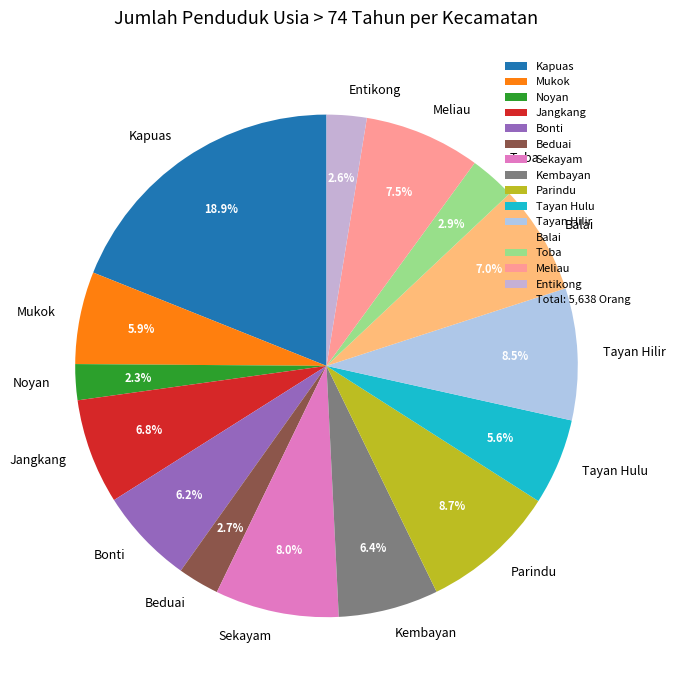

To the nearest percent, what is the difference between the largest and smallest slice percentages?

17%